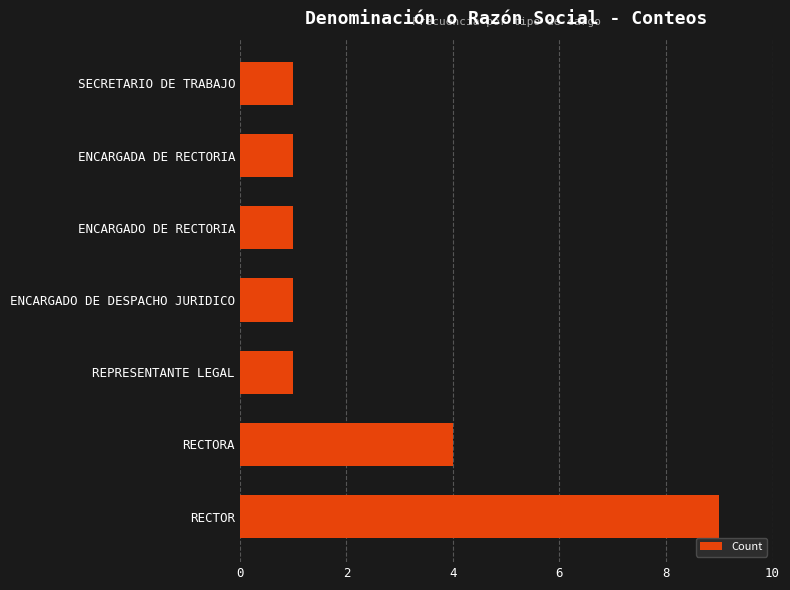

What is the maximum value shown in the chart?

9